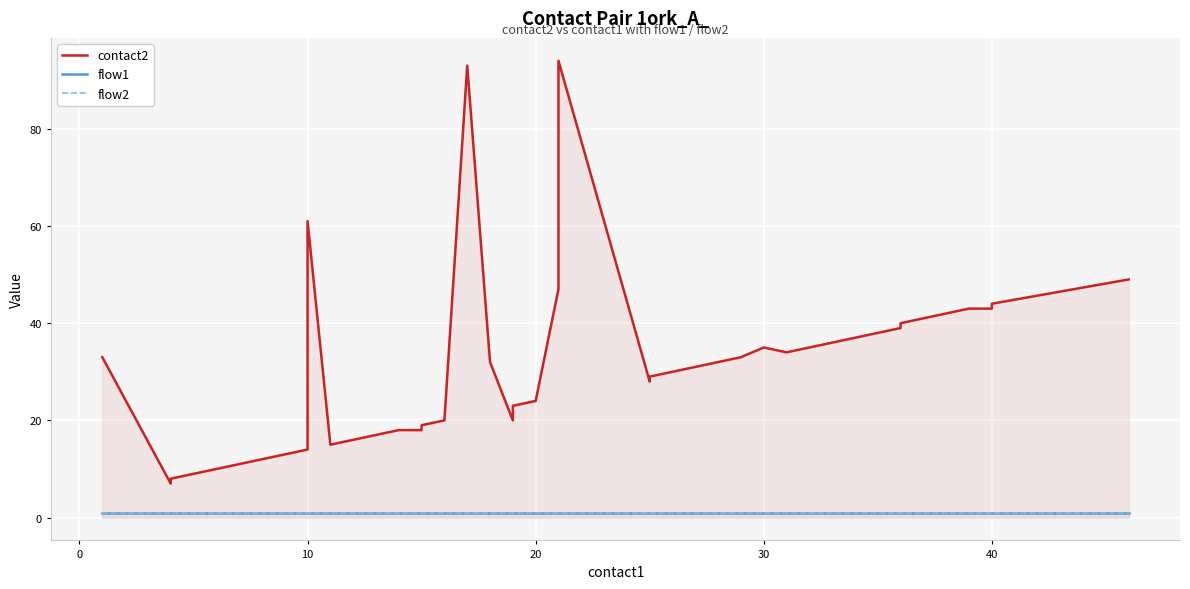

Reading left to right, list all the values displayed in this chart.

contact2: 33	7	8	9	10	11	12	13	14	61	15	16	17	18	18	19	20	93	32	20	23	24	47	94	28	29	30	31	32	33	35	34	39	40	41	42	43	43	44	49
flow1: 1	1	1	1	1	1	1	1	1	1	1	1	1	1	1	1	1	1	1	1	1	1	1	1	1	1	1	1	1	1	1	1	1	1	1	1	1	1	1	1
flow2: 1	1	1	1	1	1	1	1	1	1	1	1	1	1	1	1	1	1	1	1	1	1	1	1	1	1	1	1	1	1	1	1	1	1	1	1	1	1	1	1